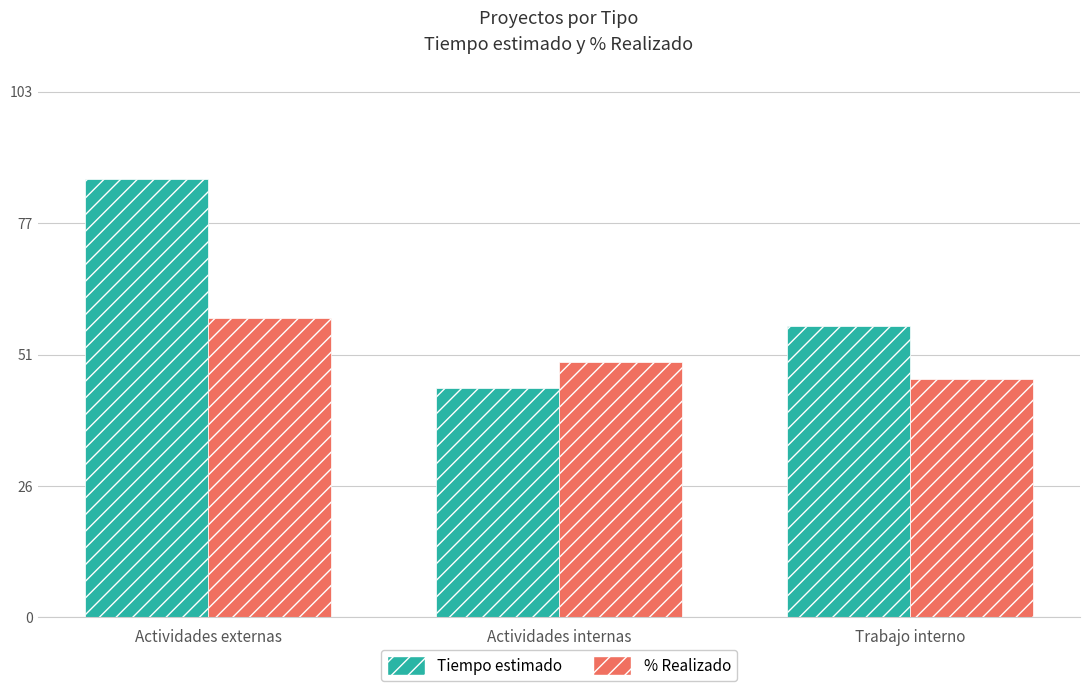

What is the difference between the highest and lowest values at Actividades externas?

27.3